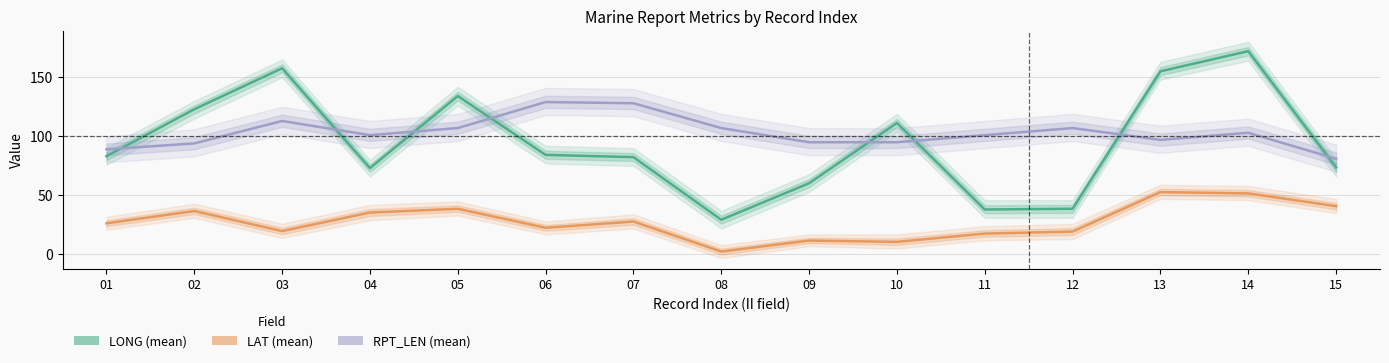

What are all the series names shown in the legend?

LONG (mean), LAT (mean), RPT_LEN (mean)